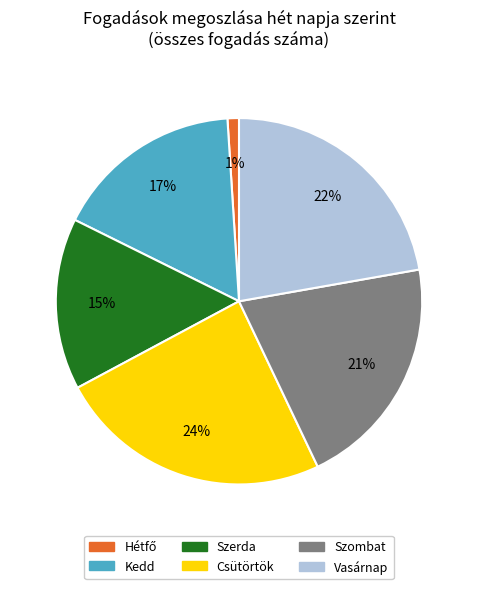

Is there any slice that represents more than half of the pie?

No